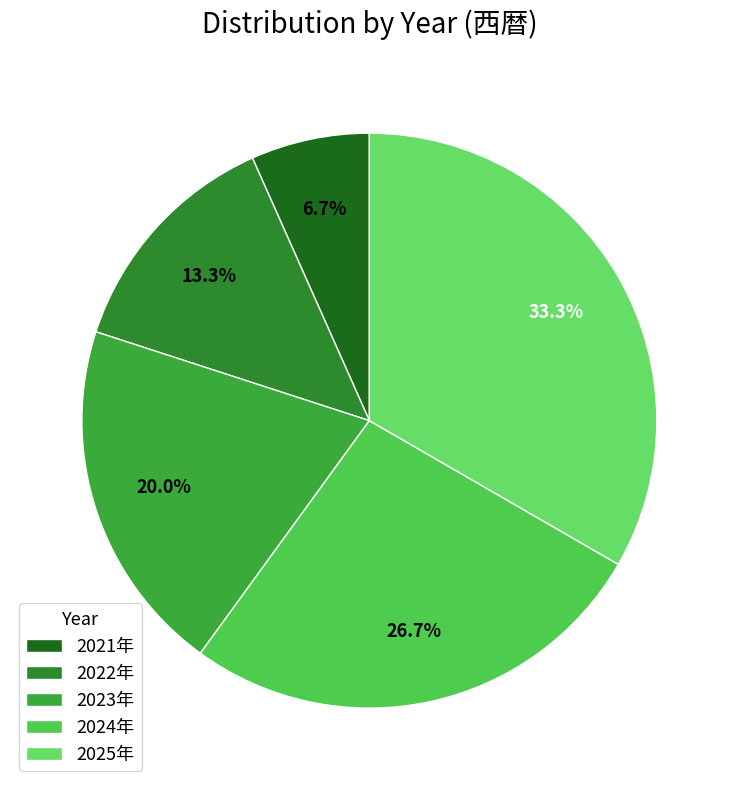

Which slice is the smallest?

2021年